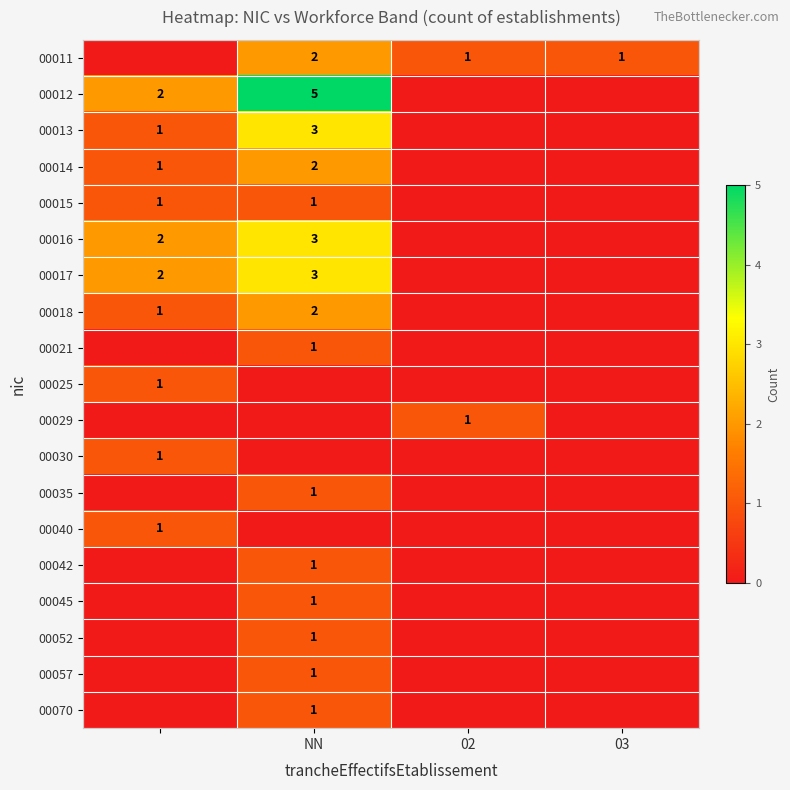

The value of 00016 at NN is 5. True or false?

False